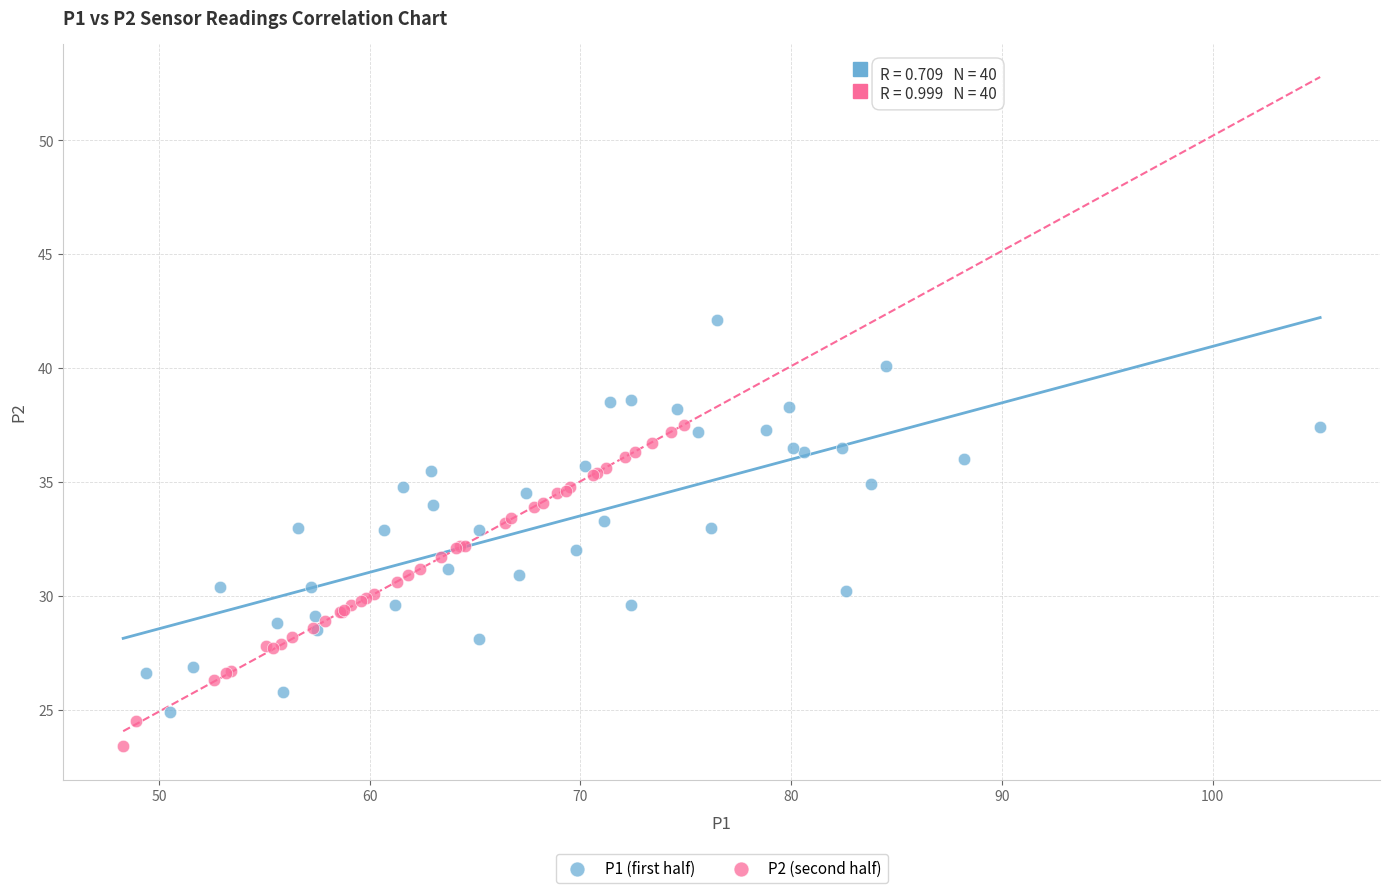

Which series contains the lowest Y value?

P2 (second half)